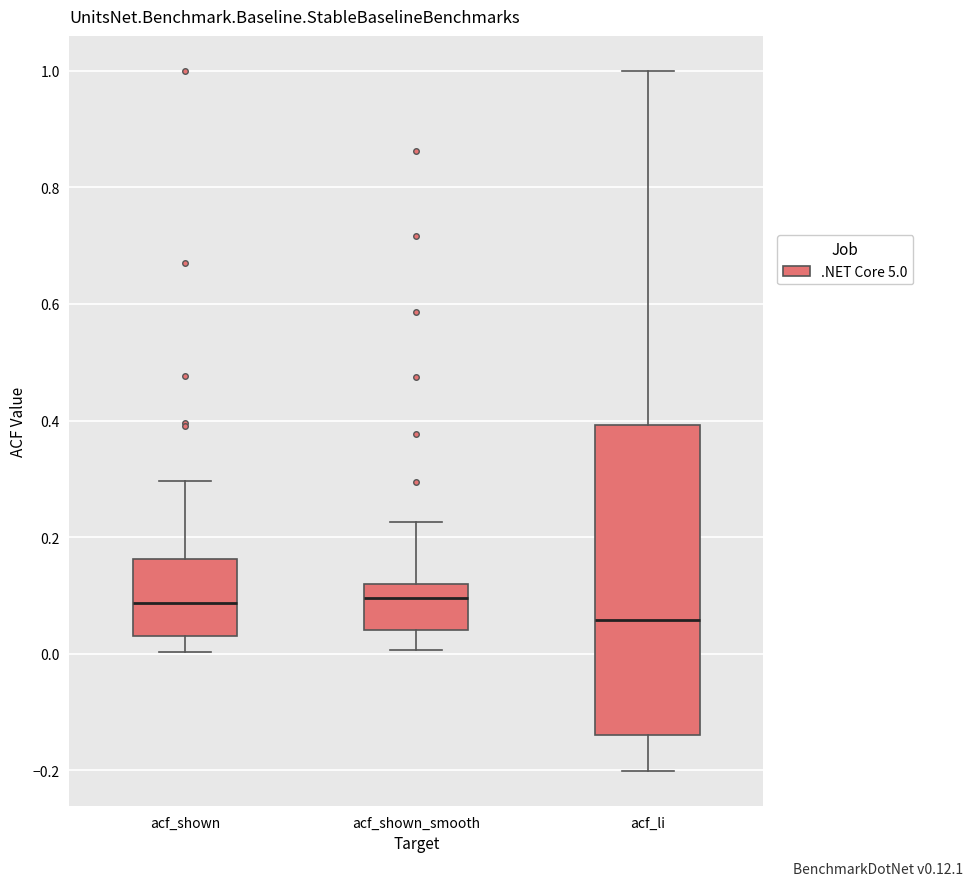

Where does the lower whisker of the box for acf_shown end on the y-axis? The values are not printed on the chart, so give them approximately, as read against the axis.

0.00